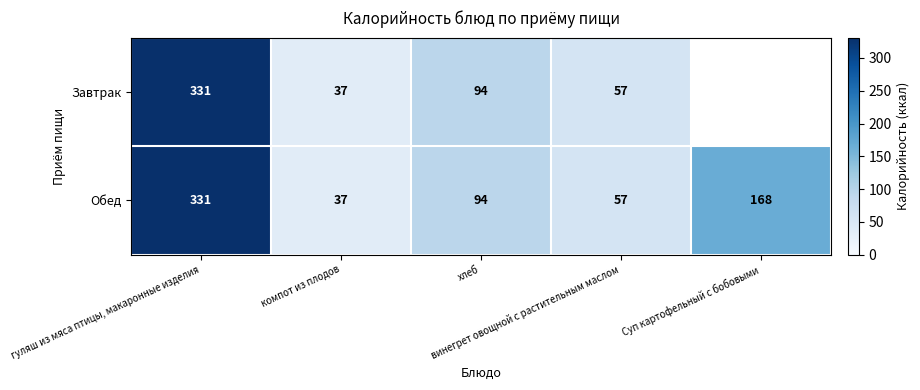

What is the average value of the Обед series?

137